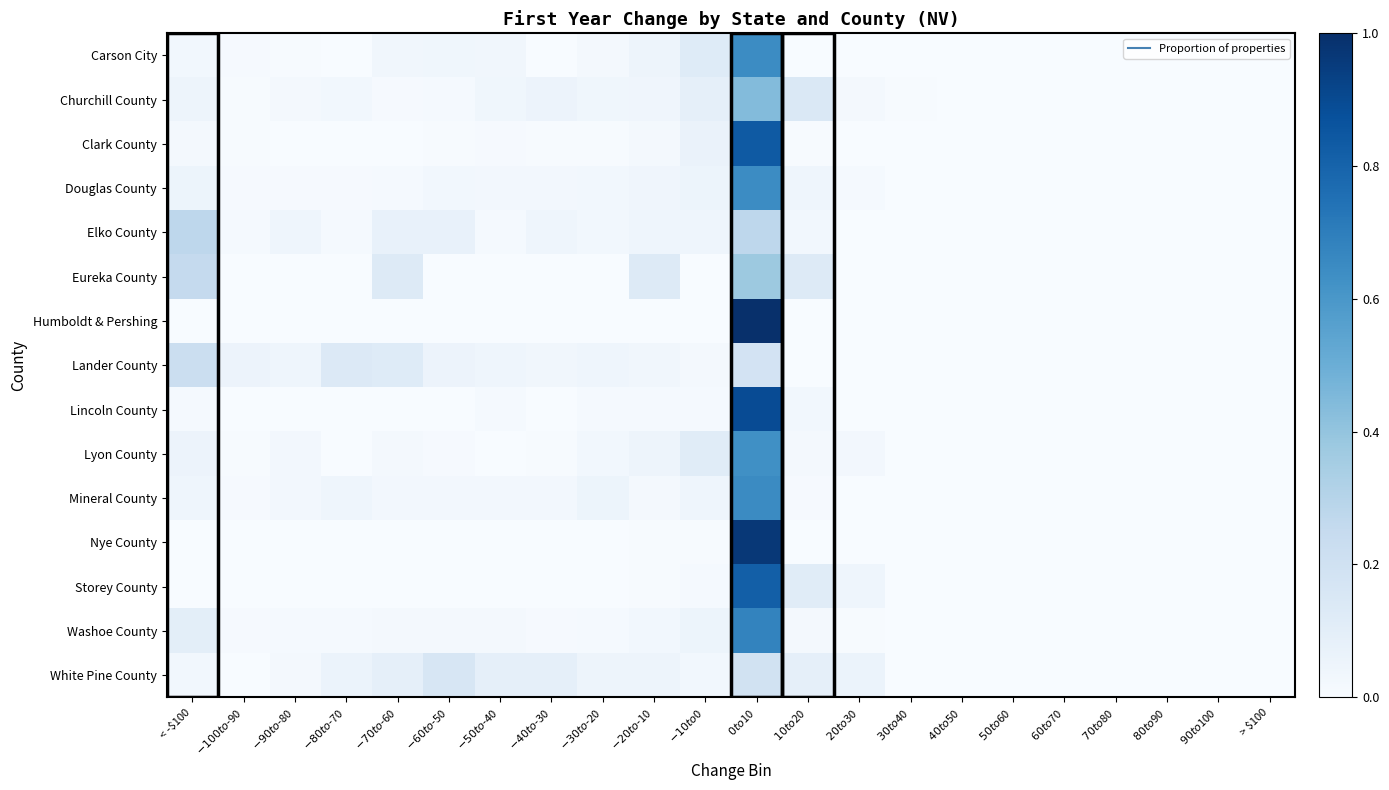

Reading right to left, list all the values displayed in this chart.

Carson City: > $100=0.0	$90 to $100=0.0	$80 to $90=0.0	$70 to $80=0.0	$60 to $70=0.0	$50 to $60=0.0	$40 to $50=0.0	$30 to $40=0.0	$20 to $30=0.0	$10 to $20=0.0	$0 to $10=0.6	$-10 to $0=0.1	$-20 to $-10=0.0	$-30 to $-20=0.0	$-40 to $-30=0.0	$-50 to $-40=0.0	$-60 to $-50=0.0	$-70 to $-60=0.0	$-80 to $-70=0.0	$-90 to $-80=0.0	$-100 to $-90=0.0	< -$100=0.0
Churchill County: > $100=0.0	$90 to $100=0.0	$80 to $90=0.0	$70 to $80=0.0	$60 to $70=0.0	$50 to $60=0.0	$40 to $50=0.0	$30 to $40=0.0	$20 to $30=0.0	$10 to $20=0.1	$0 to $10=0.4	$-10 to $0=0.1	$-20 to $-10=0.0	$-30 to $-20=0.0	$-40 to $-30=0.1	$-50 to $-40=0.0	$-60 to $-50=0.0	$-70 to $-60=0.0	$-80 to $-70=0.0	$-90 to $-80=0.0	$-100 to $-90=0.0	< -$100=0.1
Clark County: > $100=0.0	$90 to $100=0.0	$80 to $90=0.0	$70 to $80=0.0	$60 to $70=0.0	$50 to $60=0.0	$40 to $50=0.0	$30 to $40=0.0	$20 to $30=0.0	$10 to $20=0.0	$0 to $10=0.8	$-10 to $0=0.1	$-20 to $-10=0.0	$-30 to $-20=0.0	$-40 to $-30=0.0	$-50 to $-40=0.0	$-60 to $-50=0.0	$-70 to $-60=0.0	$-80 to $-70=0.0	$-90 to $-80=0.0	$-100 to $-90=0.0	< -$100=0.0
Douglas County: > $100=0.0	$90 to $100=0.0	$80 to $90=0.0	$70 to $80=0.0	$60 to $70=0.0	$50 to $60=0.0	$40 to $50=0.0	$30 to $40=0.0	$20 to $30=0.0	$10 to $20=0.0	$0 to $10=0.6	$-10 to $0=0.1	$-20 to $-10=0.0	$-30 to $-20=0.0	$-40 to $-30=0.0	$-50 to $-40=0.0	$-60 to $-50=0.0	$-70 to $-60=0.0	$-80 to $-70=0.0	$-90 to $-80=0.0	$-100 to $-90=0.0	< -$100=0.1
Elko County: > $100=0.0	$90 to $100=0.0	$80 to $90=0.0	$70 to $80=0.0	$60 to $70=0.0	$50 to $60=0.0	$40 to $50=0.0	$30 to $40=0.0	$20 to $30=0.0	$10 to $20=0.0	$0 to $10=0.3	$-10 to $0=0.0	$-20 to $-10=0.0	$-30 to $-20=0.0	$-40 to $-30=0.0	$-50 to $-40=0.0	$-60 to $-50=0.1	$-70 to $-60=0.1	$-80 to $-70=0.0	$-90 to $-80=0.0	$-100 to $-90=0.0	< -$100=0.3
Eureka County: > $100=0.0	$90 to $100=0.0	$80 to $90=0.0	$70 to $80=0.0	$60 to $70=0.0	$50 to $60=0.0	$40 to $50=0.0	$30 to $40=0.0	$20 to $30=0.0	$10 to $20=0.1	$0 to $10=0.4	$-10 to $0=0.0	$-20 to $-10=0.1	$-30 to $-20=0.0	$-40 to $-30=0.0	$-50 to $-40=0.0	$-60 to $-50=0.0	$-70 to $-60=0.1	$-80 to $-70=0.0	$-90 to $-80=0.0	$-100 to $-90=0.0	< -$100=0.2
Humboldt & Pershing: > $100=0.0	$90 to $100=0.0	$80 to $90=0.0	$70 to $80=0.0	$60 to $70=0.0	$50 to $60=0.0	$40 to $50=0.0	$30 to $40=0.0	$20 to $30=0.0	$10 to $20=0.0	$0 to $10=1.0	$-10 to $0=0.0	$-20 to $-10=0.0	$-30 to $-20=0.0	$-40 to $-30=0.0	$-50 to $-40=0.0	$-60 to $-50=0.0	$-70 to $-60=0.0	$-80 to $-70=0.0	$-90 to $-80=0.0	$-100 to $-90=0.0	< -$100=0.0
Lander County: > $100=0.0	$90 to $100=0.0	$80 to $90=0.0	$70 to $80=0.0	$60 to $70=0.0	$50 to $60=0.0	$40 to $50=0.0	$30 to $40=0.0	$20 to $30=0.0	$10 to $20=0.0	$0 to $10=0.2	$-10 to $0=0.0	$-20 to $-10=0.0	$-30 to $-20=0.0	$-40 to $-30=0.0	$-50 to $-40=0.0	$-60 to $-50=0.1	$-70 to $-60=0.1	$-80 to $-70=0.1	$-90 to $-80=0.0	$-100 to $-90=0.1	< -$100=0.2
Lincoln County: > $100=0.0	$90 to $100=0.0	$80 to $90=0.0	$70 to $80=0.0	$60 to $70=0.0	$50 to $60=0.0	$40 to $50=0.0	$30 to $40=0.0	$20 to $30=0.0	$10 to $20=0.0	$0 to $10=0.9	$-10 to $0=0.0	$-20 to $-10=0.0	$-30 to $-20=0.0	$-40 to $-30=0.0	$-50 to $-40=0.0	$-60 to $-50=0.0	$-70 to $-60=0.0	$-80 to $-70=0.0	$-90 to $-80=0.0	$-100 to $-90=0.0	< -$100=0.0
Lyon County: > $100=0.0	$90 to $100=0.0	$80 to $90=0.0	$70 to $80=0.0	$60 to $70=0.0	$50 to $60=0.0	$40 to $50=0.0	$30 to $40=0.0	$20 to $30=0.0	$10 to $20=0.0	$0 to $10=0.6	$-10 to $0=0.1	$-20 to $-10=0.0	$-30 to $-20=0.0	$-40 to $-30=0.0	$-50 to $-40=0.0	$-60 to $-50=0.0	$-70 to $-60=0.0	$-80 to $-70=0.0	$-90 to $-80=0.0	$-100 to $-90=0.0	< -$100=0.1
Mineral County: > $100=0.0	$90 to $100=0.0	$80 to $90=0.0	$70 to $80=0.0	$60 to $70=0.0	$50 to $60=0.0	$40 to $50=0.0	$30 to $40=0.0	$20 to $30=0.0	$10 to $20=0.0	$0 to $10=0.7	$-10 to $0=0.0	$-20 to $-10=0.0	$-30 to $-20=0.1	$-40 to $-30=0.0	$-50 to $-40=0.0	$-60 to $-50=0.0	$-70 to $-60=0.0	$-80 to $-70=0.0	$-90 to $-80=0.0	$-100 to $-90=0.0	< -$100=0.0
Nye County: > $100=0.0	$90 to $100=0.0	$80 to $90=0.0	$70 to $80=0.0	$60 to $70=0.0	$50 to $60=0.0	$40 to $50=0.0	$30 to $40=0.0	$20 to $30=0.0	$10 to $20=0.0	$0 to $10=1.0	$-10 to $0=0.0	$-20 to $-10=0.0	$-30 to $-20=0.0	$-40 to $-30=0.0	$-50 to $-40=0.0	$-60 to $-50=0.0	$-70 to $-60=0.0	$-80 to $-70=0.0	$-90 to $-80=0.0	$-100 to $-90=0.0	< -$100=0.0
Storey County: > $100=0.0	$90 to $100=0.0	$80 to $90=0.0	$70 to $80=0.0	$60 to $70=0.0	$50 to $60=0.0	$40 to $50=0.0	$30 to $40=0.0	$20 to $30=0.0	$10 to $20=0.1	$0 to $10=0.8	$-10 to $0=0.0	$-20 to $-10=0.0	$-30 to $-20=0.0	$-40 to $-30=0.0	$-50 to $-40=0.0	$-60 to $-50=0.0	$-70 to $-60=0.0	$-80 to $-70=0.0	$-90 to $-80=0.0	$-100 to $-90=0.0	< -$100=0.0
Washoe County: > $100=0.0	$90 to $100=0.0	$80 to $90=0.0	$70 to $80=0.0	$60 to $70=0.0	$50 to $60=0.0	$40 to $50=0.0	$30 to $40=0.0	$20 to $30=0.0	$10 to $20=0.0	$0 to $10=0.7	$-10 to $0=0.1	$-20 to $-10=0.0	$-30 to $-20=0.0	$-40 to $-30=0.0	$-50 to $-40=0.0	$-60 to $-50=0.0	$-70 to $-60=0.0	$-80 to $-70=0.0	$-90 to $-80=0.0	$-100 to $-90=0.0	< -$100=0.1
White Pine County: > $100=0.0	$90 to $100=0.0	$80 to $90=0.0	$70 to $80=0.0	$60 to $70=0.0	$50 to $60=0.0	$40 to $50=0.0	$30 to $40=0.0	$20 to $30=0.1	$10 to $20=0.1	$0 to $10=0.2	$-10 to $0=0.0	$-20 to $-10=0.0	$-30 to $-20=0.0	$-40 to $-30=0.1	$-50 to $-40=0.1	$-60 to $-50=0.2	$-70 to $-60=0.1	$-80 to $-70=0.1	$-90 to $-80=0.0	$-100 to $-90=0.0	< -$100=0.0